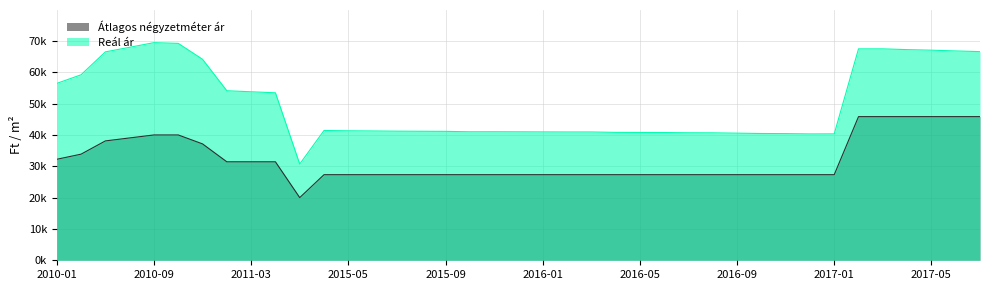

True or false: Reál ár and Átlagos négyzetméter ár cross at least once.

False